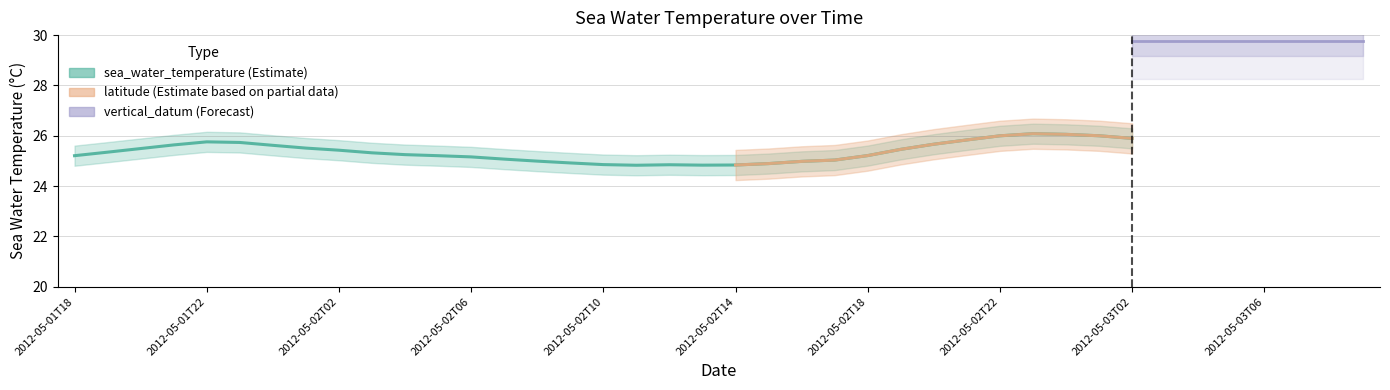

What are all the series names shown in the legend?

sea_water_temperature, latitude, vertical_datum